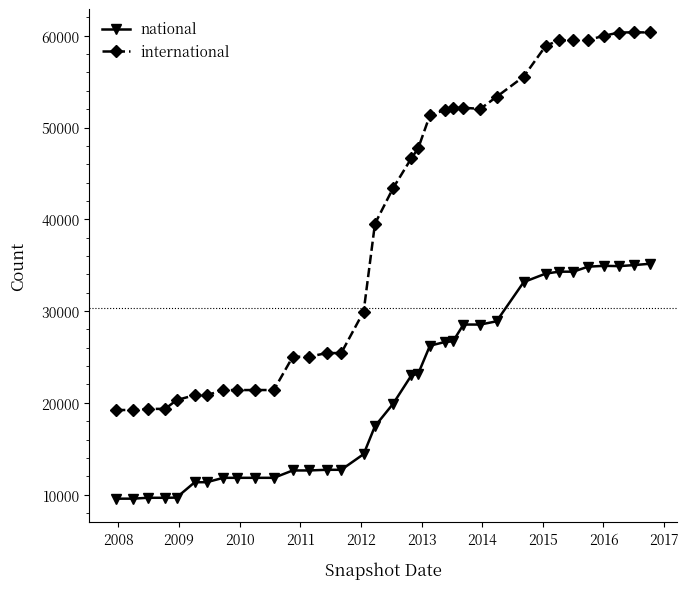

What is the value of the international point at the 28th from the left?

58909